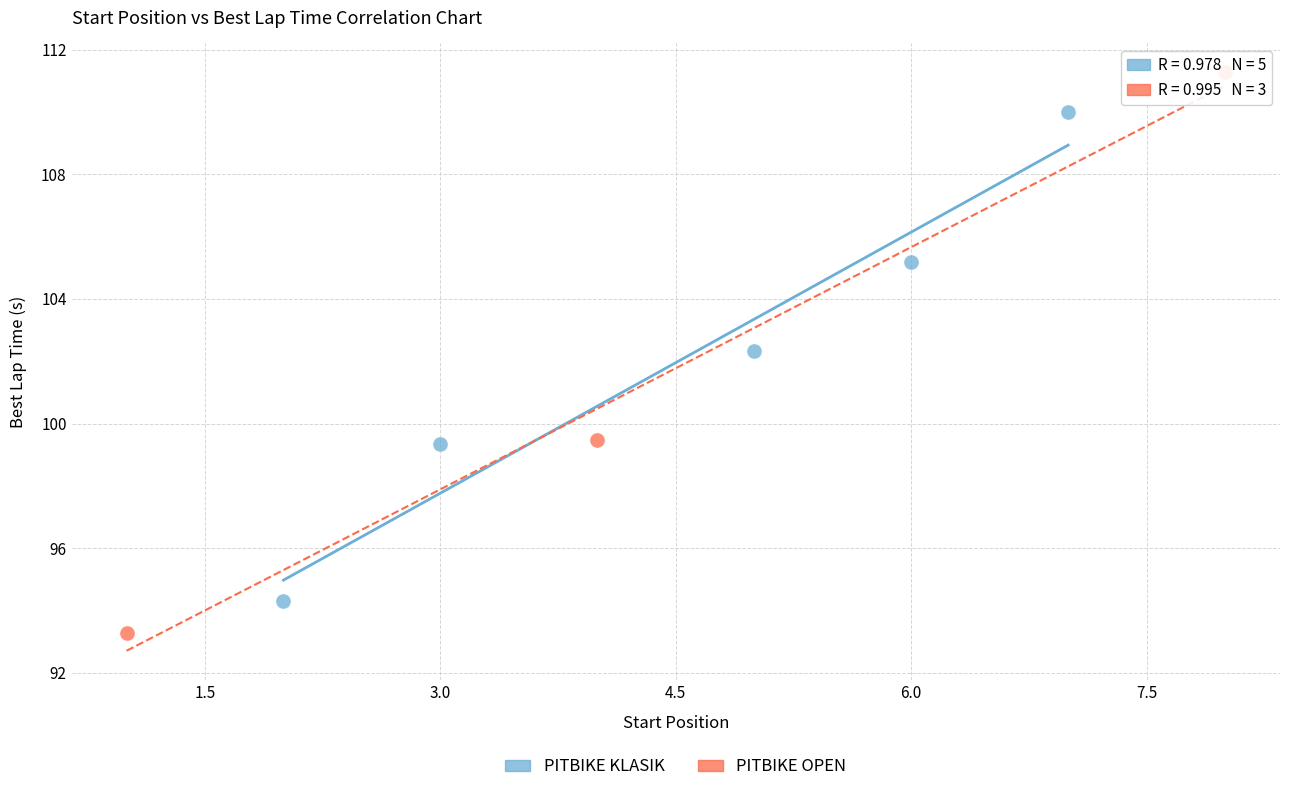

Which series contains the lowest Y value?

PITBIKE OPEN